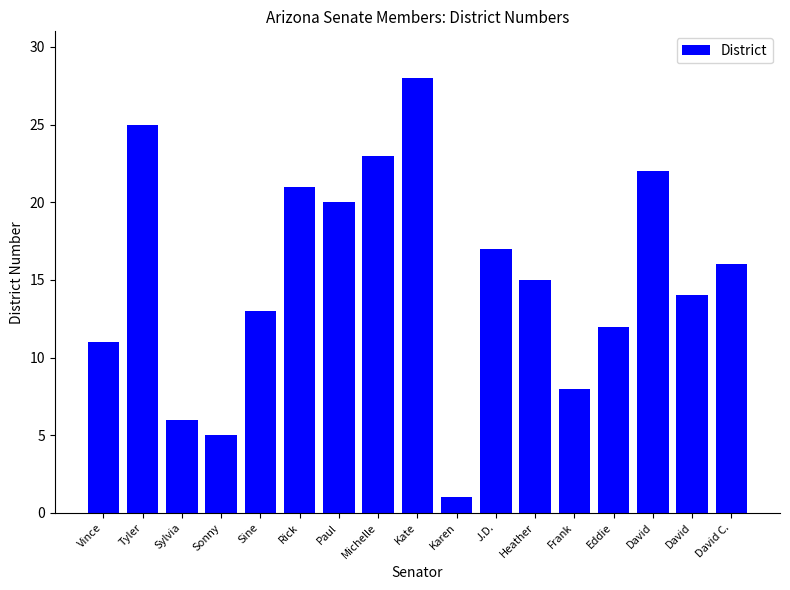

How many values are below 15?

8